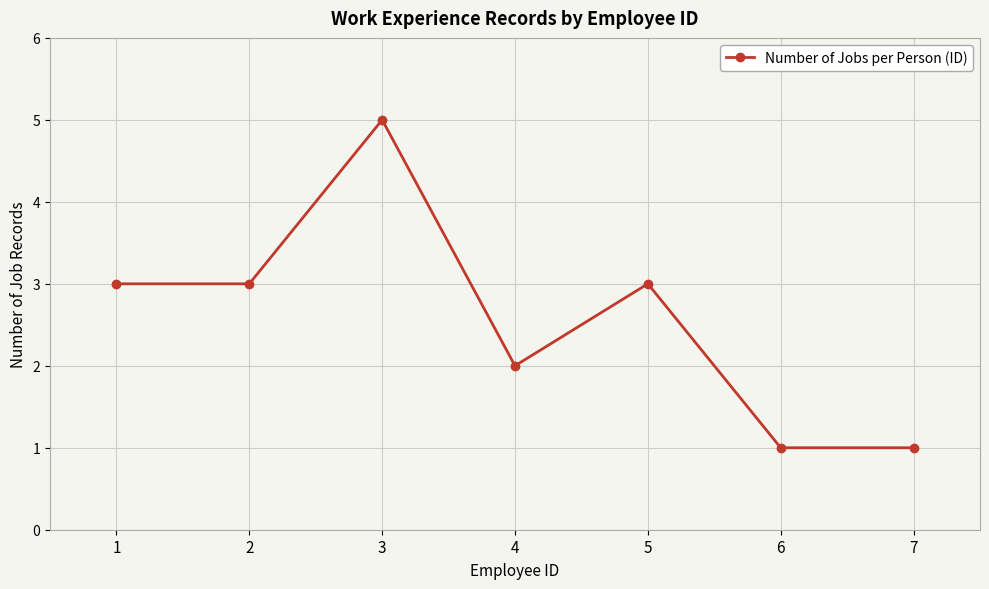

Between 3 and 4, which is larger?

3